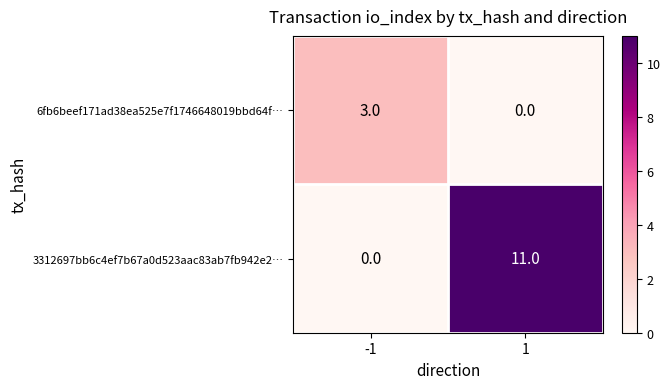

Rank the series at 1 from highest to lowest value.

3312697bb6c4ef7b67a0d523aac83ab7fb942e2…, 6fb6beef171ad38ea525e7f1746648019bbd64f…